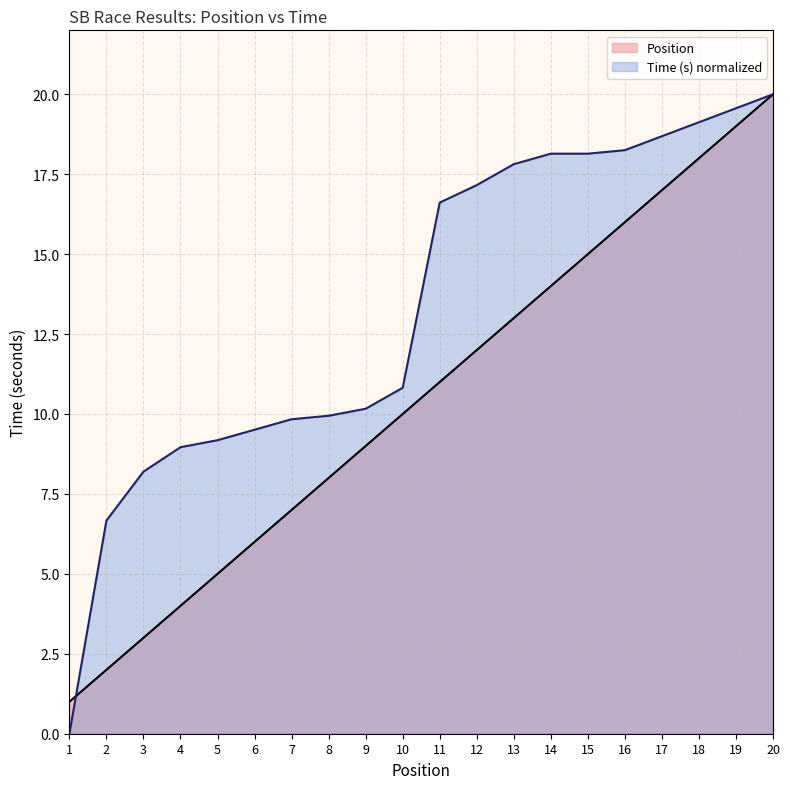

List the labels in order of Position value, largest first.

20, 19, 18, 17, 16, 15, 14, 13, 12, 11, 10, 9, 8, 7, 6, 5, 4, 3, 2, 1